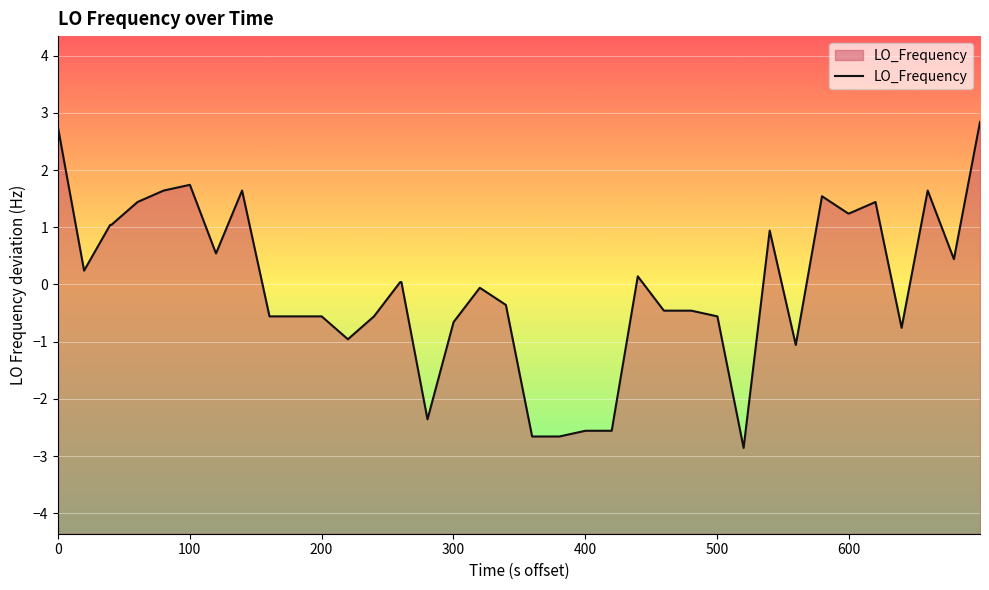

How many lines are shown in the chart?

1